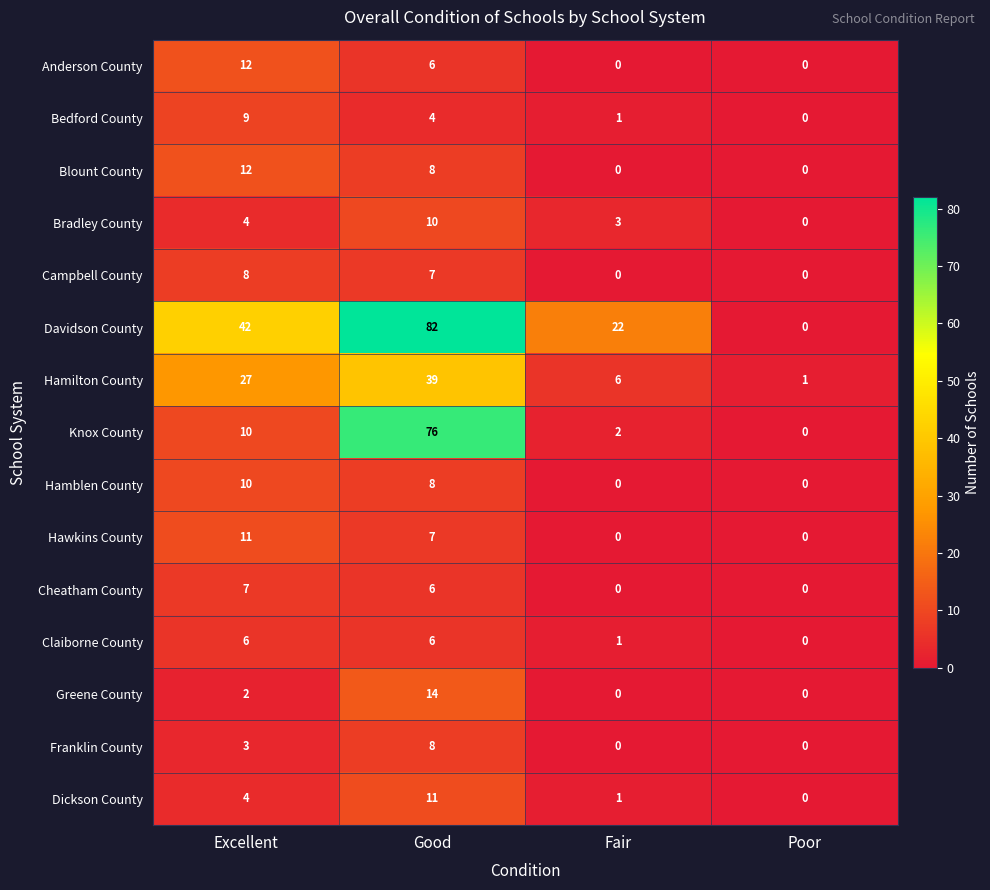

What is the difference between the Knox County values at Fair and Excellent?

8